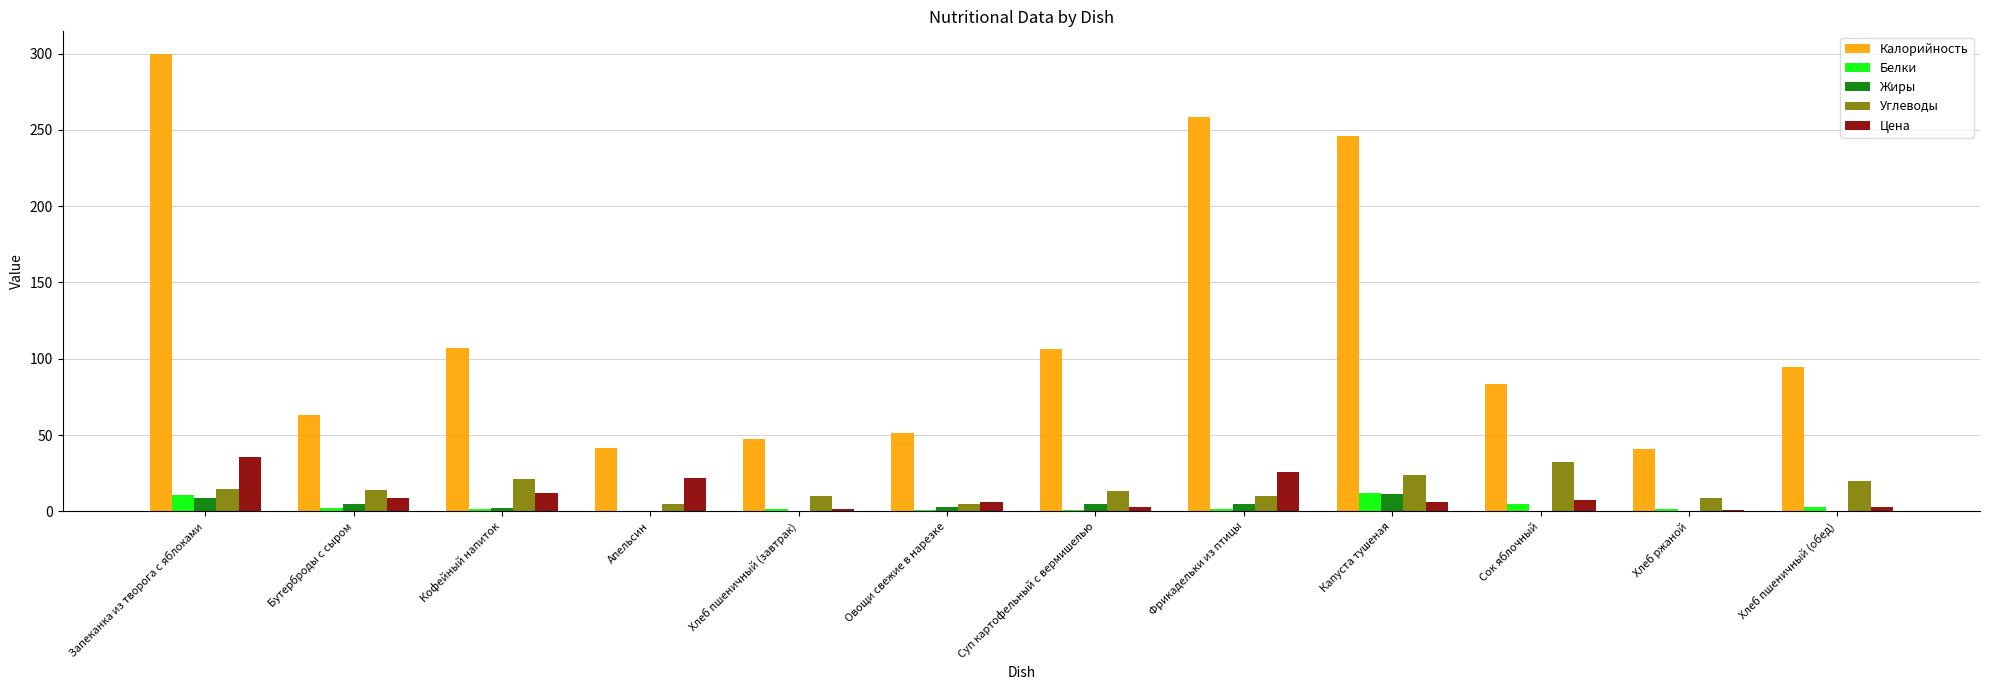

Is it true that Калорийность equals 358.6 at Капуста тушеная?

False